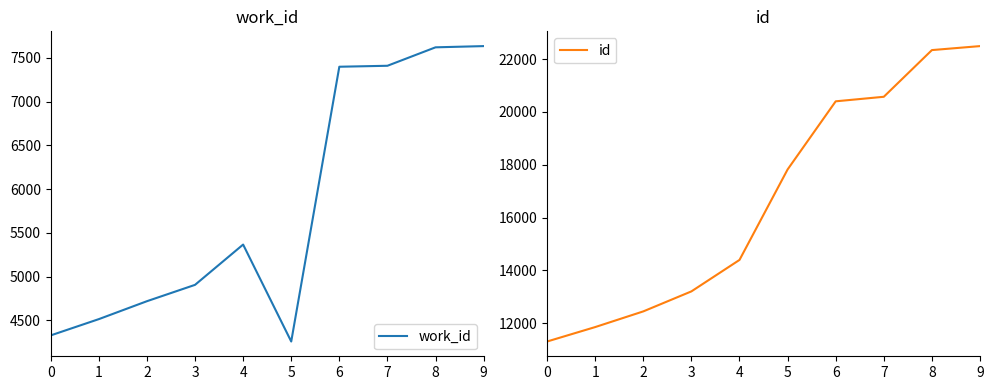

What is the lowest value of the work_id series?

4257